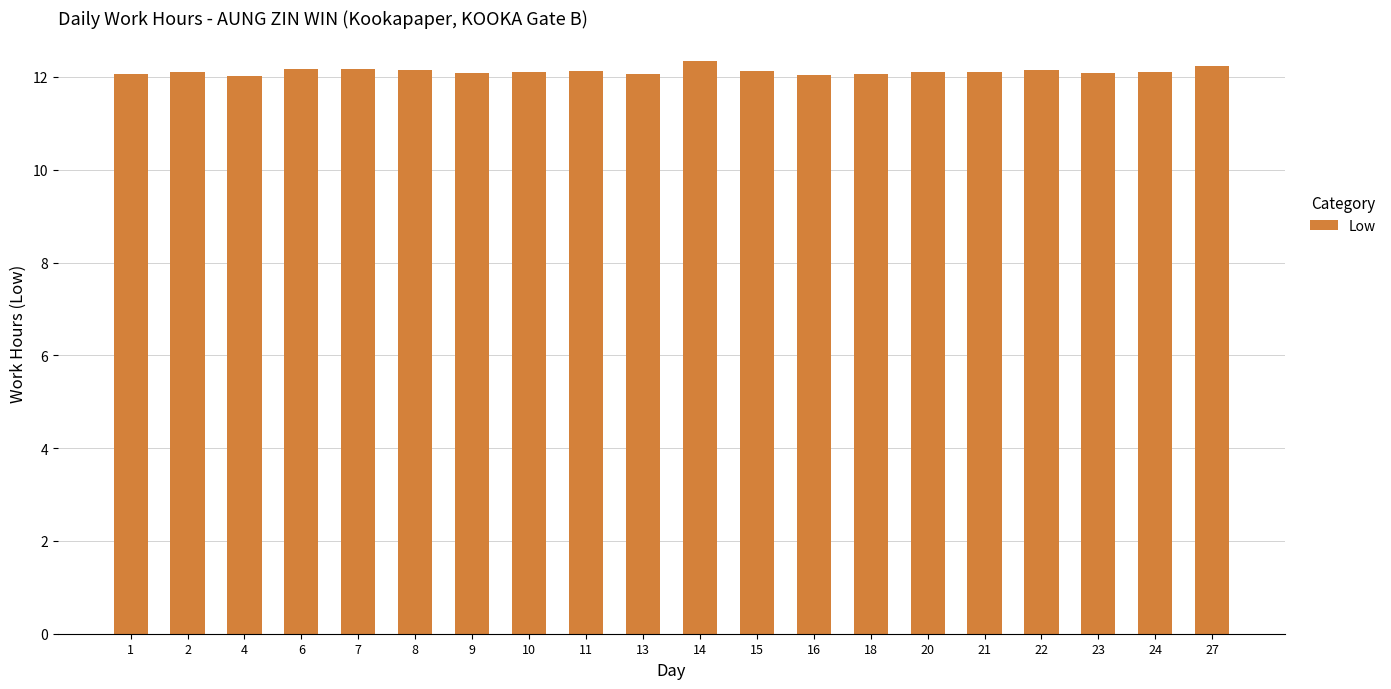

What is the change in value from 14 to 16?

-0.3